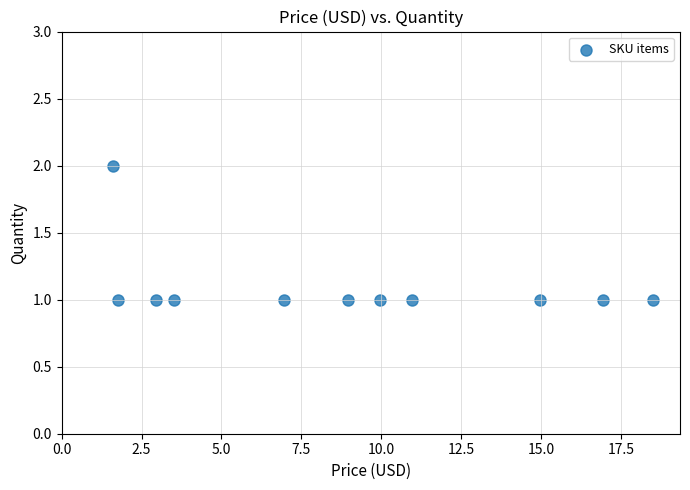

How many data points are displayed?

11